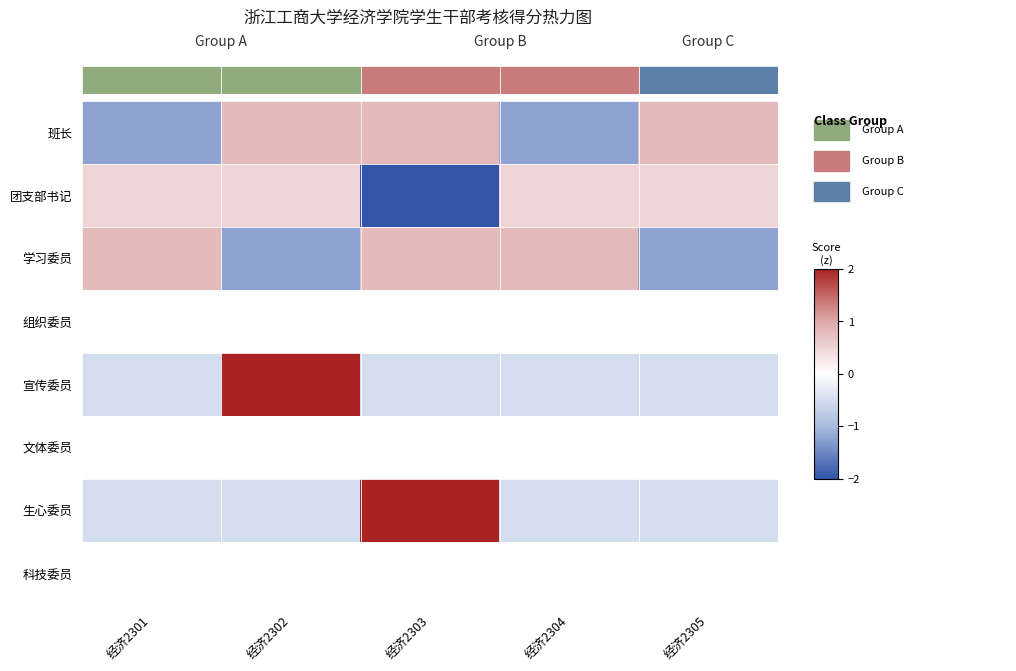

What is the spread (max minus min) of values at 经济2304?

2.0